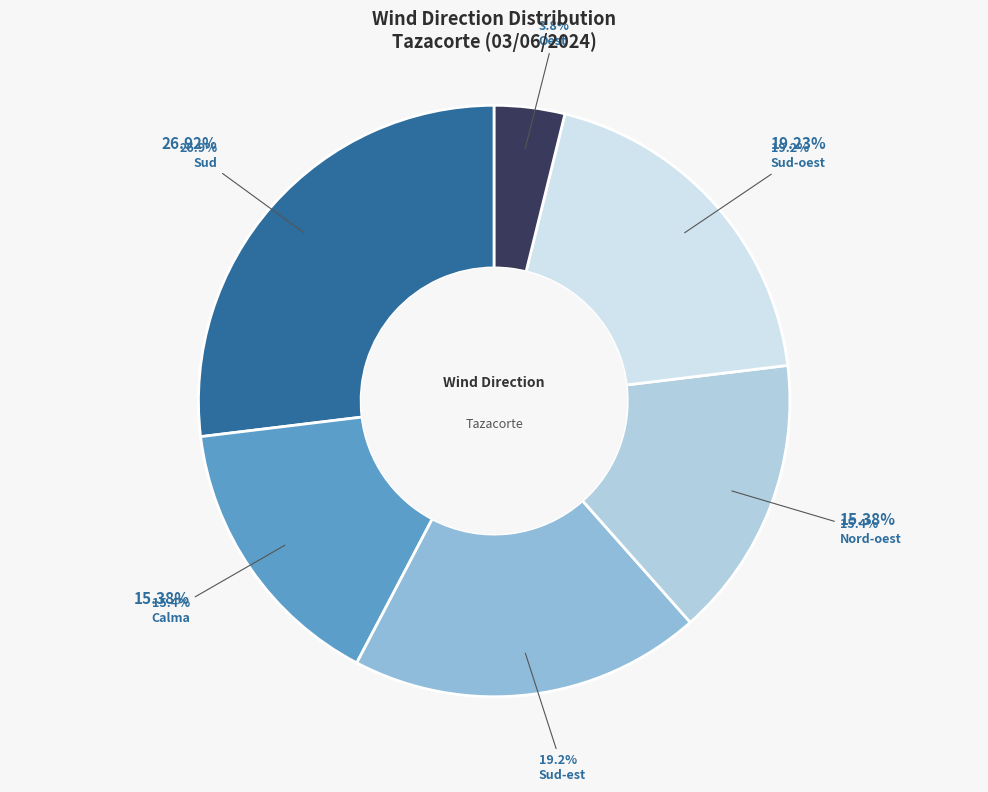

What is the change in value from Calma to Sud-oest?

+1